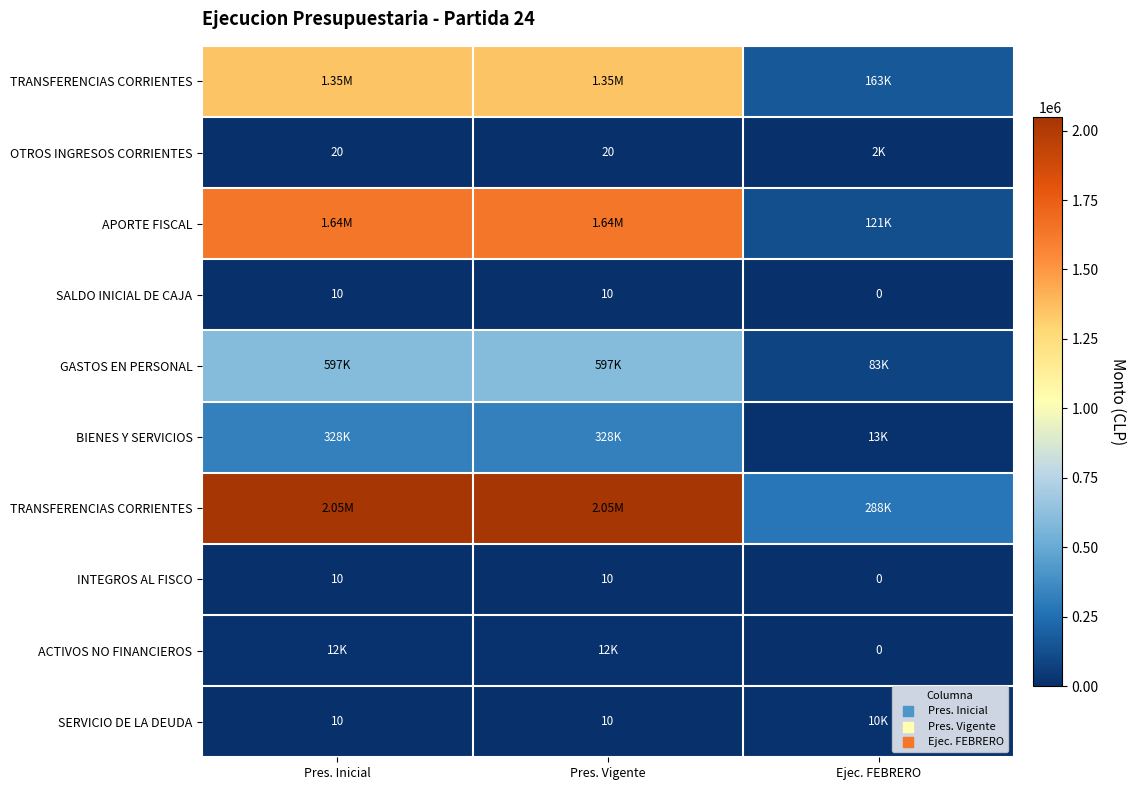

Count the number of data series in this chart.

10